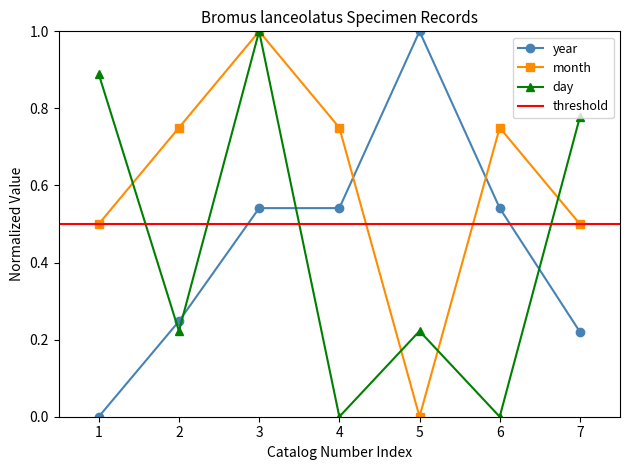

Is the value of day at 3 greater than the value of month at 6?

Yes